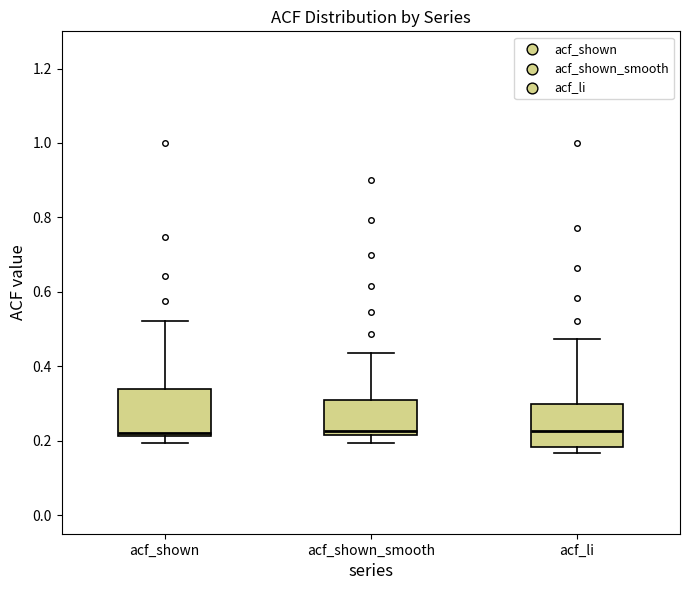

Reading left to right, read every box against the y-axis: the position of its median line, the range the box covers, and the ends of its whiskers. The values are not printed on the chart, so give them approximately, as read against the axis.

acf_shown: median 0.22 (just above the box's lower edge), box 0.22 to 0.34, whiskers 0.20 to 0.52
acf_shown_smooth: median 0.22 (just above the box's lower edge), box 0.22 to 0.32, whiskers 0.20 to 0.44
acf_li: median 0.22, box 0.18 to 0.30, whiskers 0.16 to 0.48